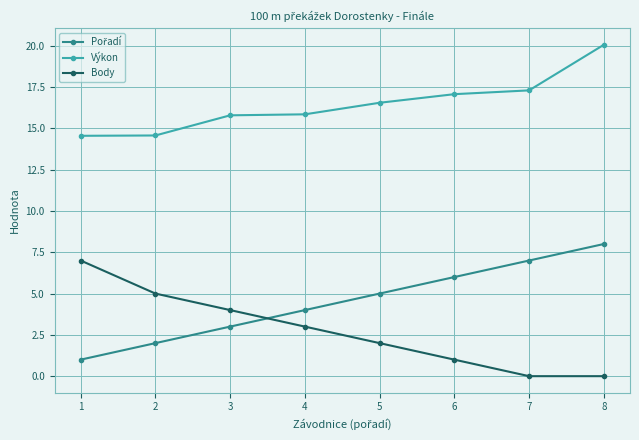

What is the sum of the Body values at 8 and 3?

4.0